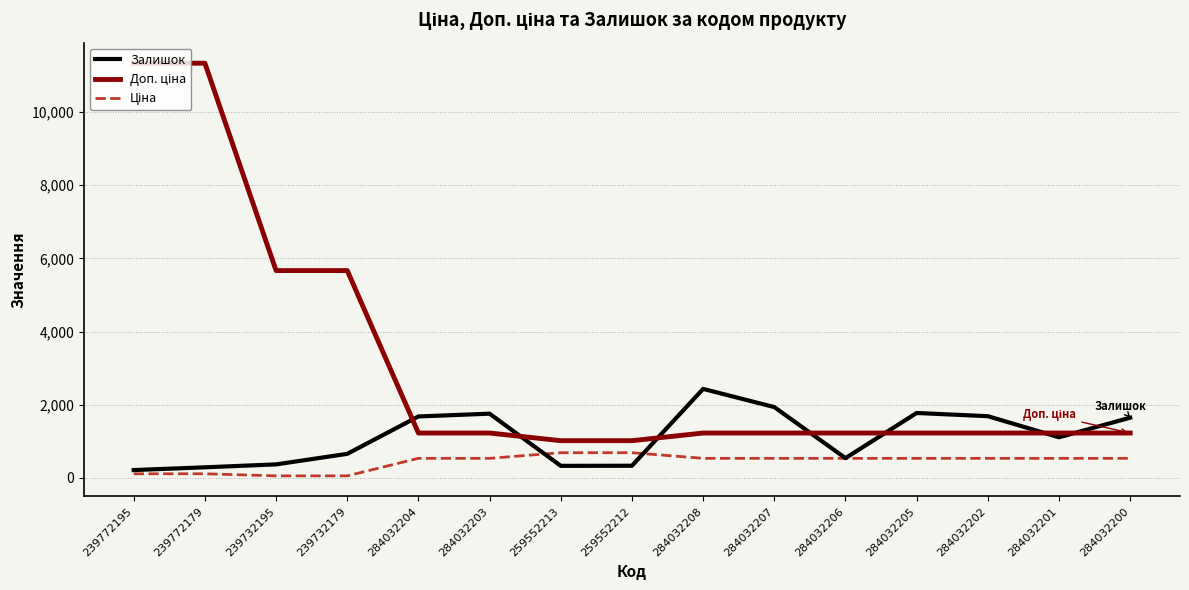

What is the minimum value shown in the chart?

56.7